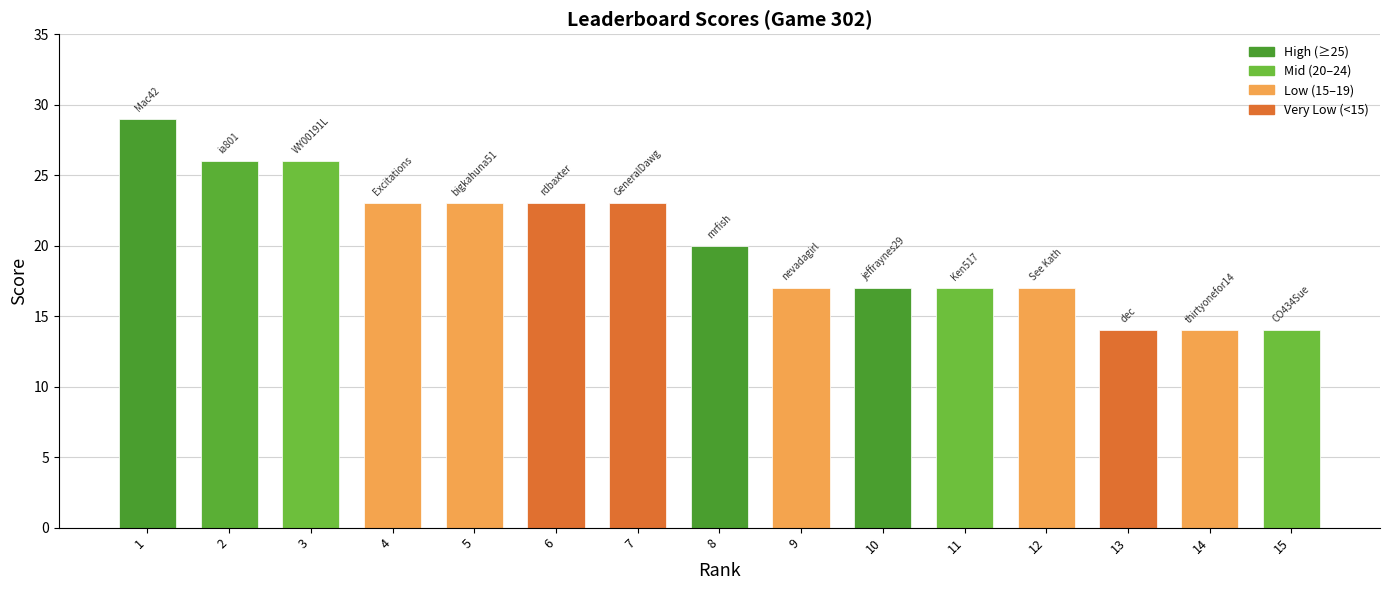

What is the value of the 7th bar from the left?

23